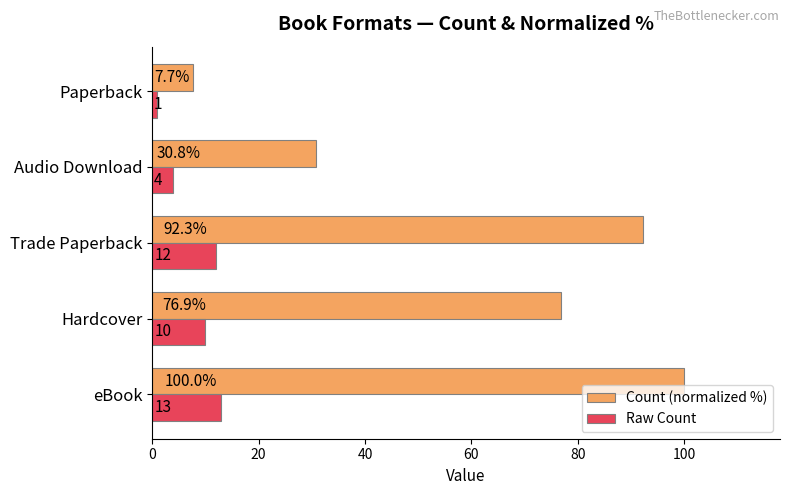

Which series has the largest range (max minus min)?

Count (normalized %)